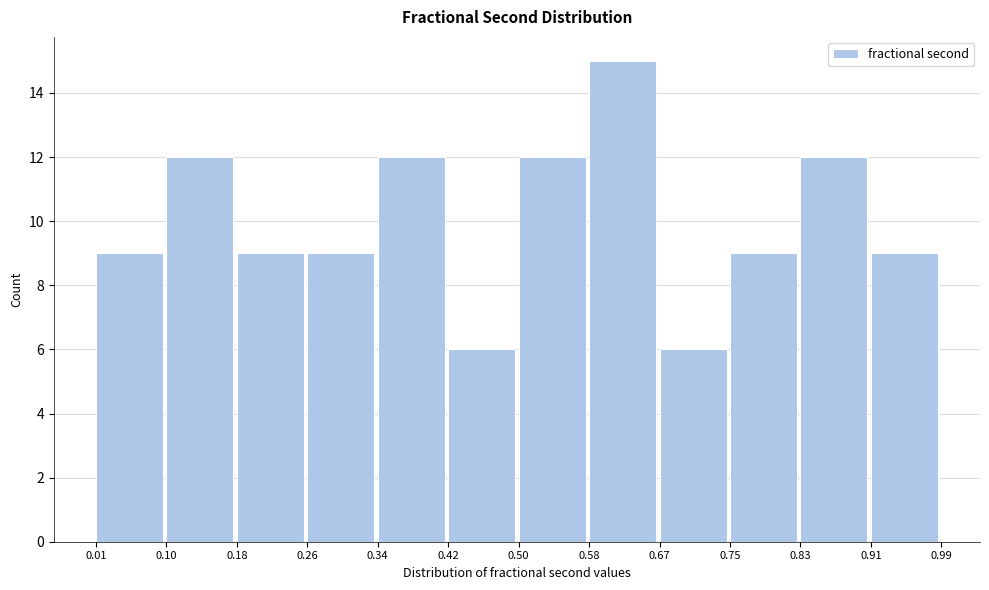

Over which range of the x-axis is the bar tallest?

0.58 to 0.67